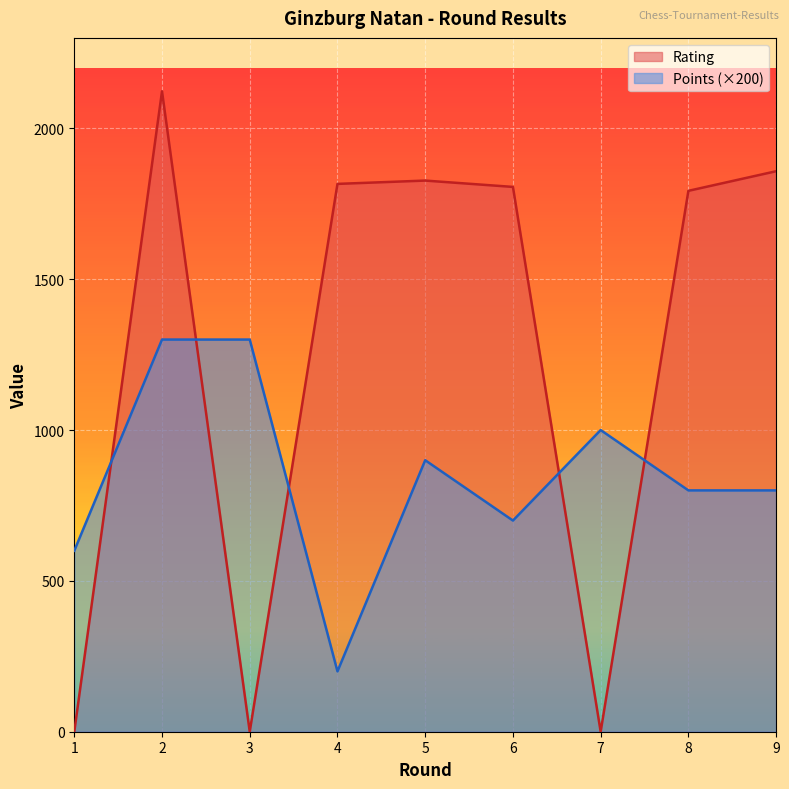

Is it true that Points equals 1300 at 2?

True